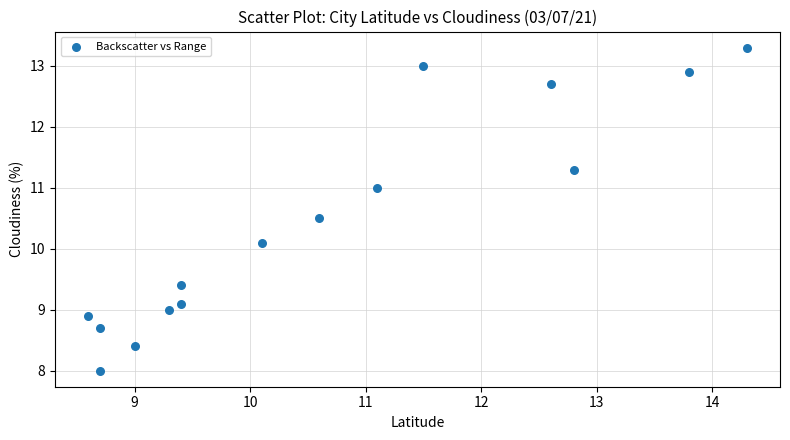

What Y value in the scatter plot is closest to 10?

10.1